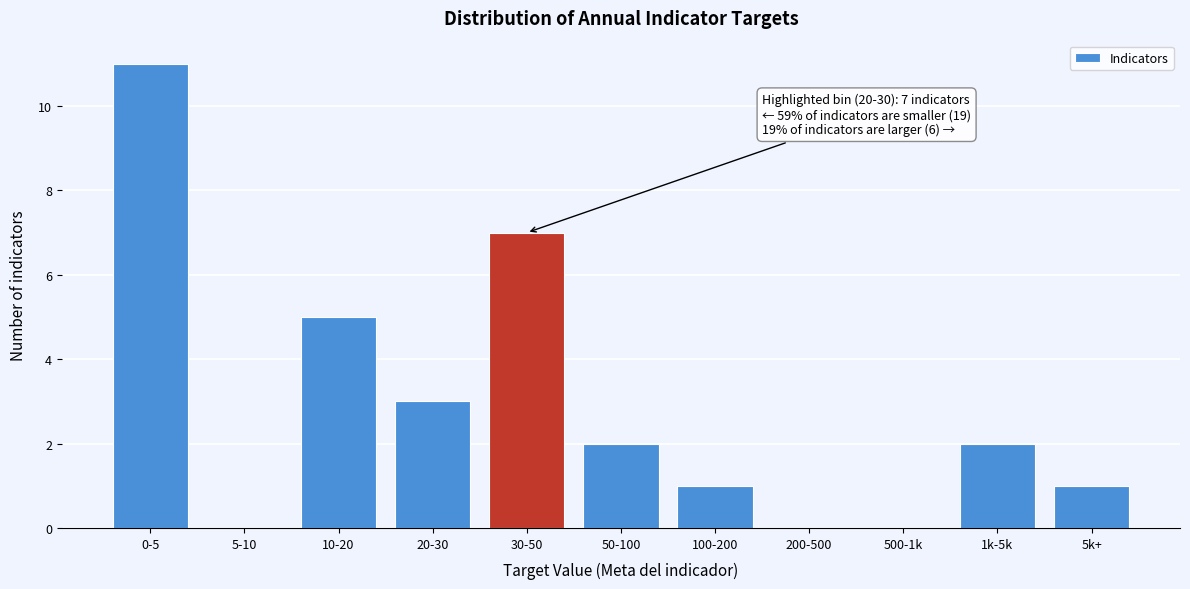

Reading right to left, list all the values displayed in this chart.

5k+=1	1k-5k=2	500-1k=0	200-500=0	100-200=1	50-100=2	30-50=7	20-30=3	10-20=5	5-10=0	0-5=11